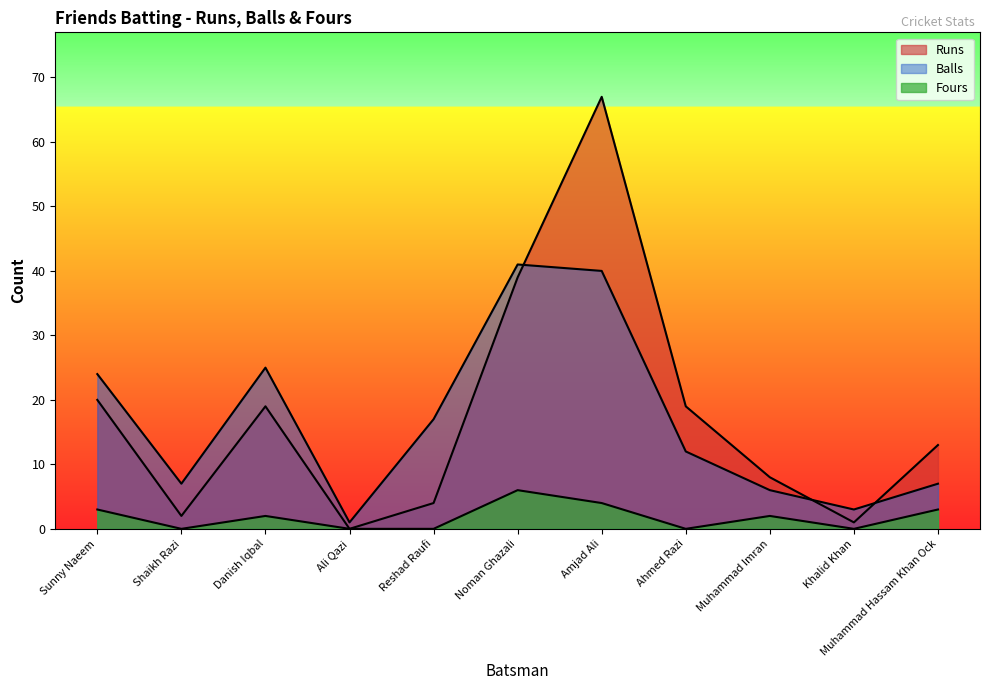

What is the label of the 2nd point from the left?

Shaikh Razi